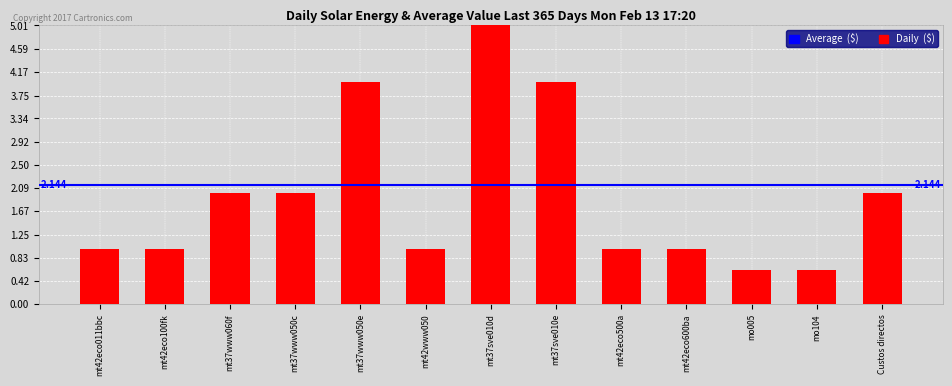

What is the change in value from mt37www050e to Custos directos?

-2.0